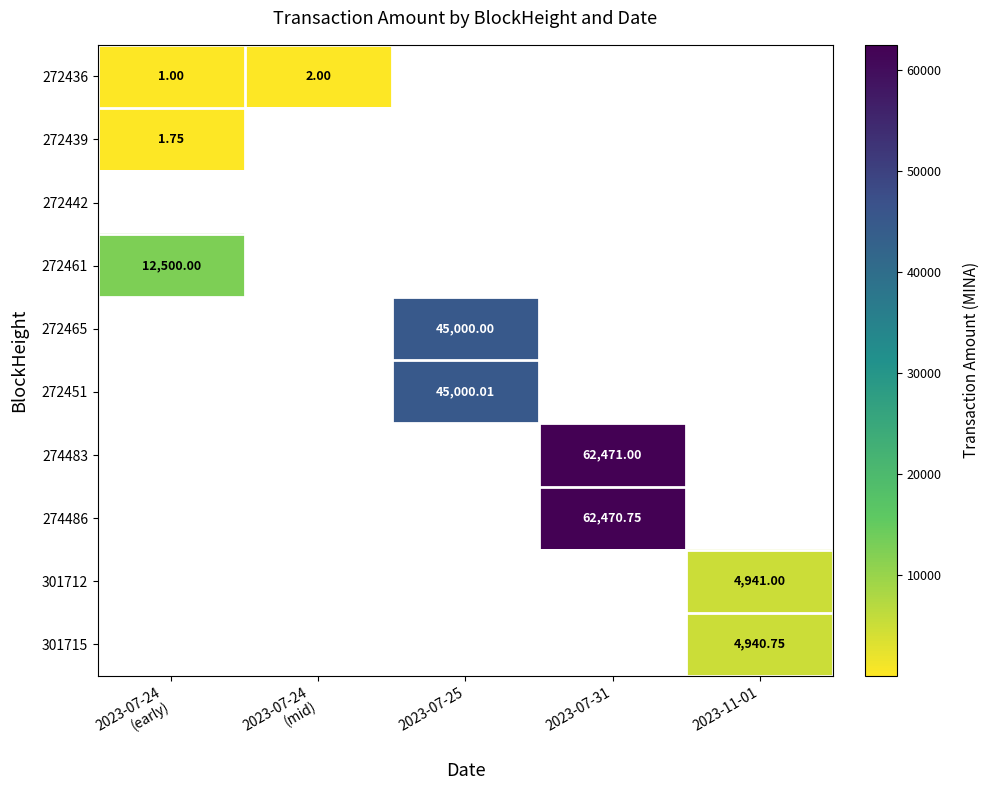

Which label corresponds to the largest value in the chart?

2023-07-31